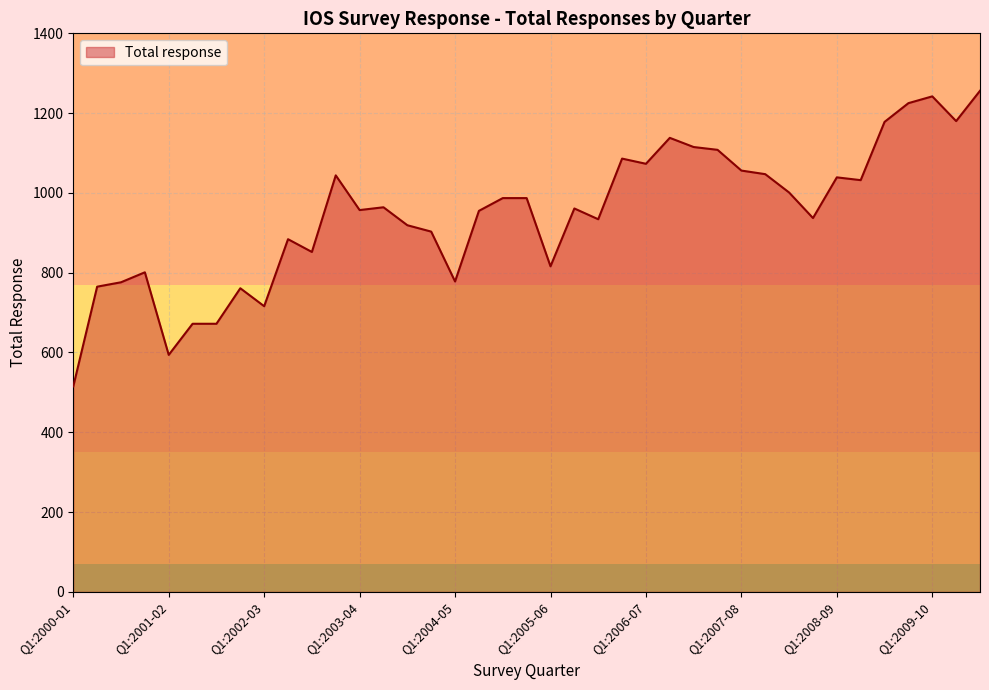

What is the greatest value displayed?

1256